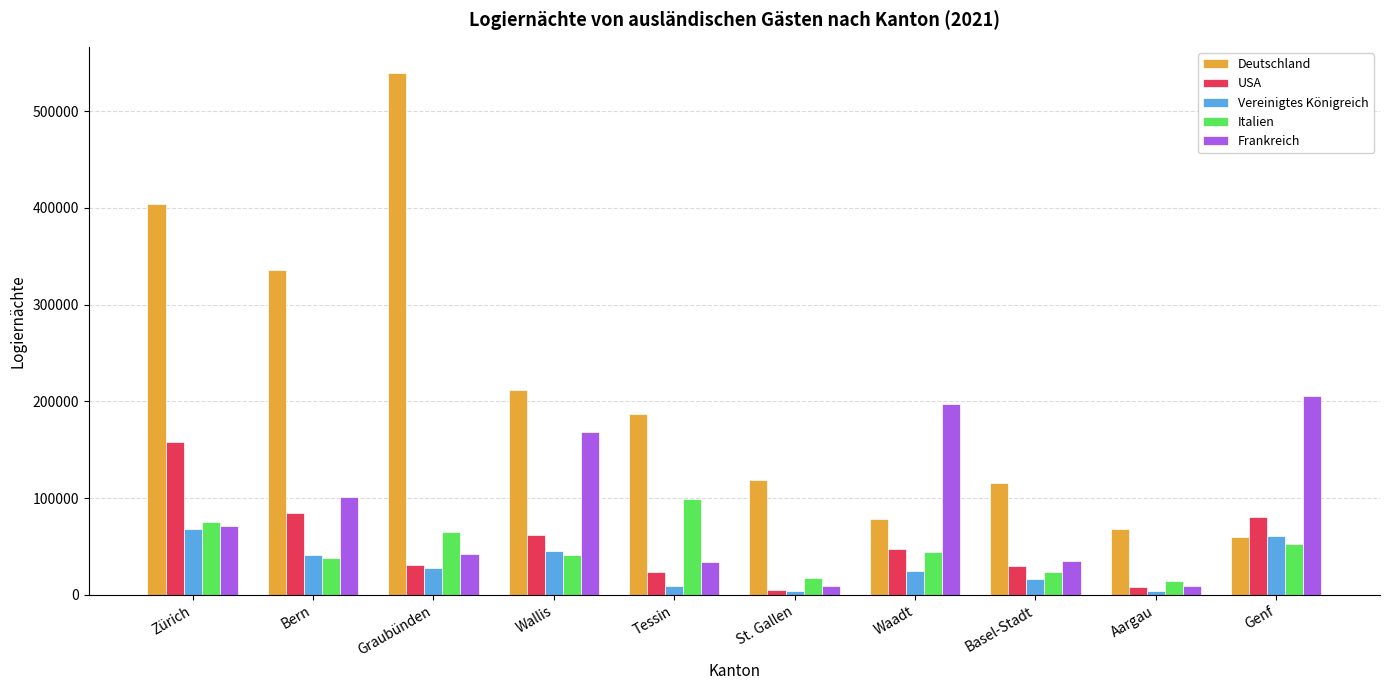

At which label does Frankreich reach its peak?

Genf